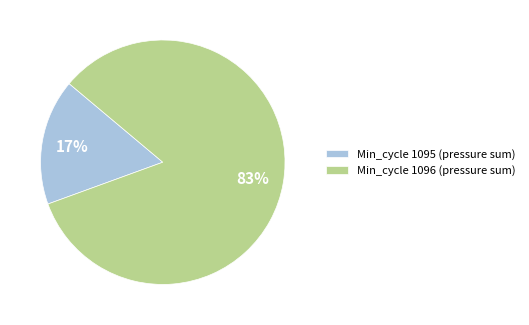

Which has a higher value, Min_cycle 1096 (pressure sum) or Min_cycle 1095 (pressure sum)?

Min_cycle 1096 (pressure sum)